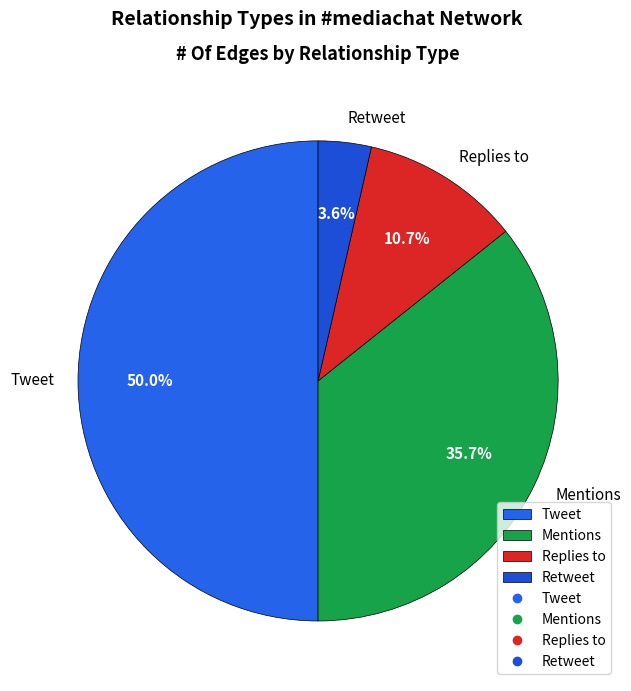

To the nearest percent, what portion does Replies to represent?

11%